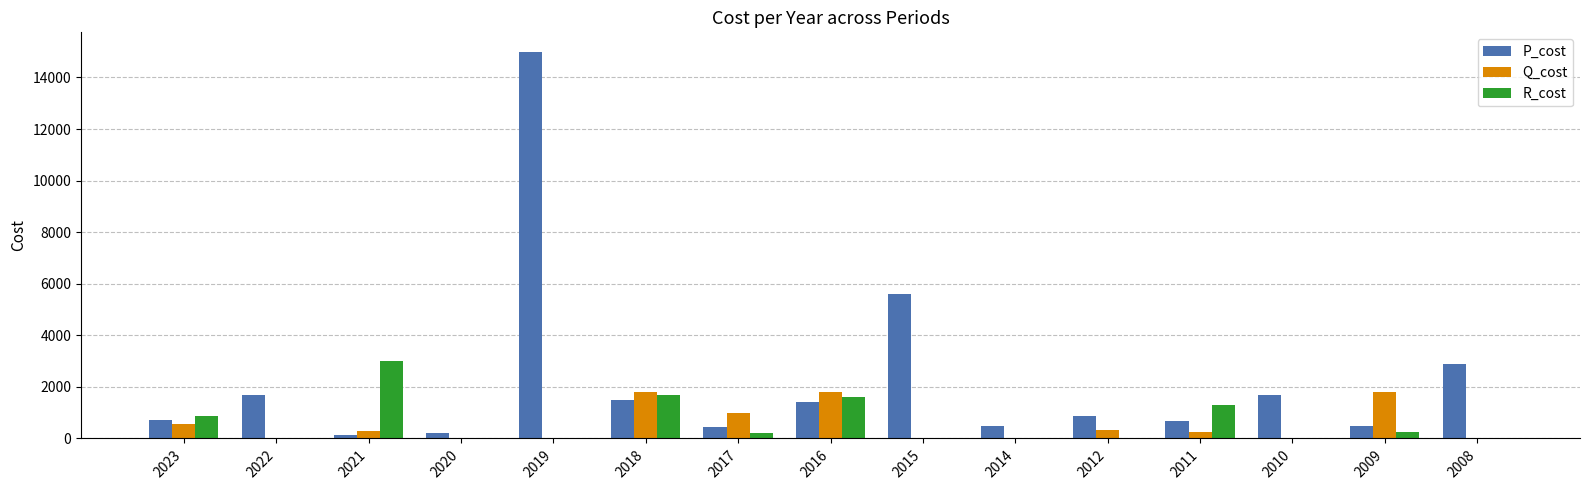

What is the sum of all R_cost values?

8910